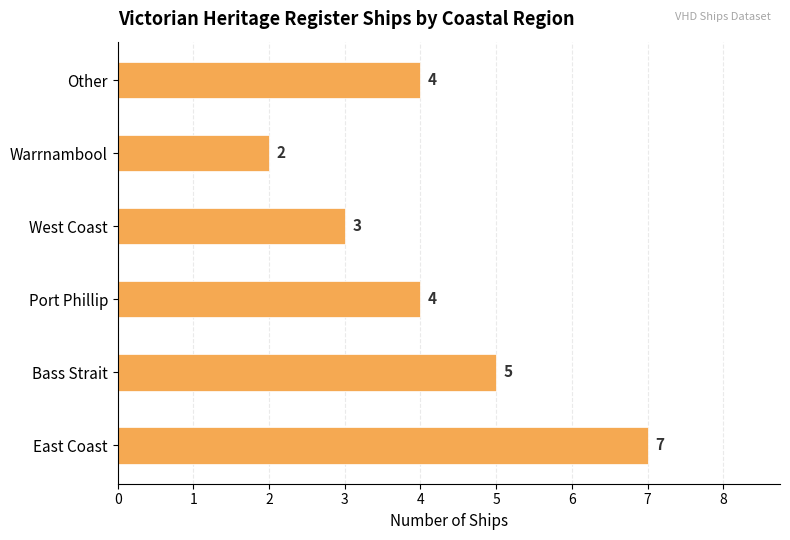

What is the approximate value at Other?

4